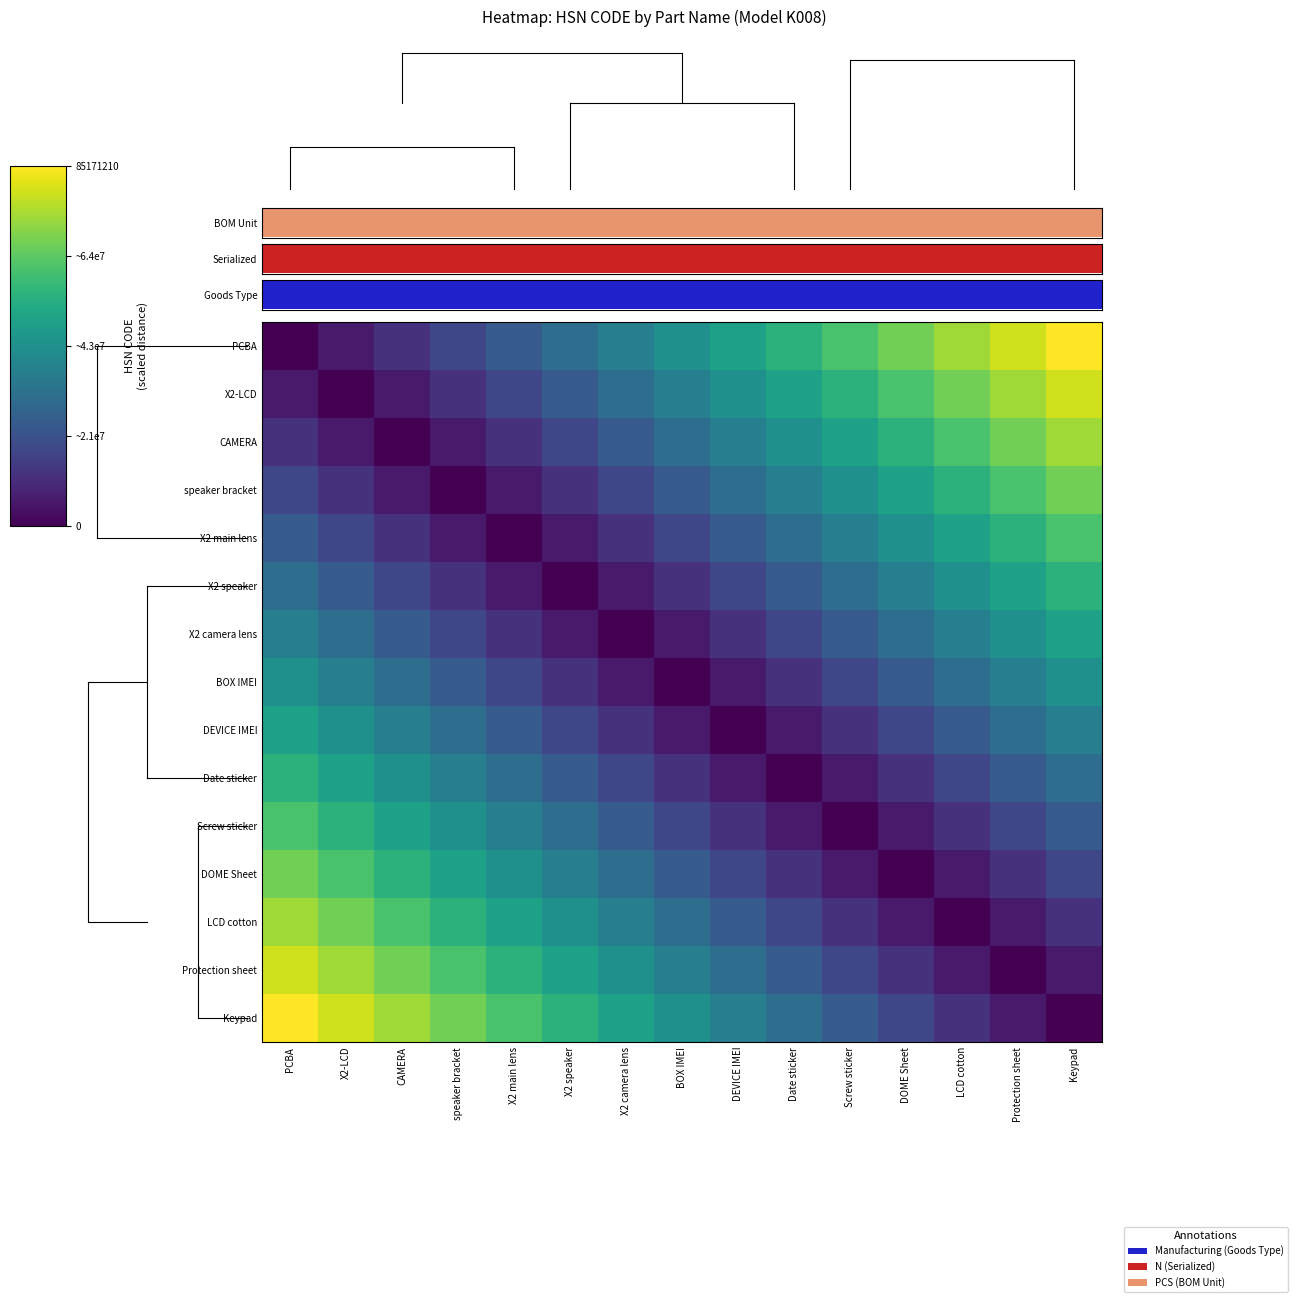

Reading right to left, list all the values displayed in this chart.

PCBA: Keypad=85171210.0	Protection sheet=79087552.1	LCD cotton=73003894.3	DOME Sheet=66920236.4	Screw sticker=60836578.6	Date sticker=54752920.7	DEVICE IMEI=48669262.9	BOX IMEI=42585605.0	X2 camera lens=36501947.1	X2 speaker=30418289.3	X2 main lens=24334631.4	speaker bracket=18250973.6	CAMERA=12167315.7	X2-LCD=6083657.9	PCBA=0.0
X2-LCD: Keypad=79087552.1	Protection sheet=73003894.3	LCD cotton=66920236.4	DOME Sheet=60836578.6	Screw sticker=54752920.7	Date sticker=48669262.9	DEVICE IMEI=42585605.0	BOX IMEI=36501947.1	X2 camera lens=30418289.3	X2 speaker=24334631.4	X2 main lens=18250973.6	speaker bracket=12167315.7	CAMERA=6083657.9	X2-LCD=0.0	PCBA=6083657.9
CAMERA: Keypad=73003894.3	Protection sheet=66920236.4	LCD cotton=60836578.6	DOME Sheet=54752920.7	Screw sticker=48669262.9	Date sticker=42585605.0	DEVICE IMEI=36501947.1	BOX IMEI=30418289.3	X2 camera lens=24334631.4	X2 speaker=18250973.6	X2 main lens=12167315.7	speaker bracket=6083657.9	CAMERA=0.0	X2-LCD=6083657.9	PCBA=12167315.7
speaker bracket: Keypad=66920236.4	Protection sheet=60836578.6	LCD cotton=54752920.7	DOME Sheet=48669262.9	Screw sticker=42585605.0	Date sticker=36501947.1	DEVICE IMEI=30418289.3	BOX IMEI=24334631.4	X2 camera lens=18250973.6	X2 speaker=12167315.7	X2 main lens=6083657.9	speaker bracket=0.0	CAMERA=6083657.9	X2-LCD=12167315.7	PCBA=18250973.6
X2 main lens: Keypad=60836578.6	Protection sheet=54752920.7	LCD cotton=48669262.9	DOME Sheet=42585605.0	Screw sticker=36501947.1	Date sticker=30418289.3	DEVICE IMEI=24334631.4	BOX IMEI=18250973.6	X2 camera lens=12167315.7	X2 speaker=6083657.9	X2 main lens=0.0	speaker bracket=6083657.9	CAMERA=12167315.7	X2-LCD=18250973.6	PCBA=24334631.4
X2 speaker: Keypad=54752920.7	Protection sheet=48669262.9	LCD cotton=42585605.0	DOME Sheet=36501947.1	Screw sticker=30418289.3	Date sticker=24334631.4	DEVICE IMEI=18250973.6	BOX IMEI=12167315.7	X2 camera lens=6083657.9	X2 speaker=0.0	X2 main lens=6083657.9	speaker bracket=12167315.7	CAMERA=18250973.6	X2-LCD=24334631.4	PCBA=30418289.3
X2 camera lens: Keypad=48669262.9	Protection sheet=42585605.0	LCD cotton=36501947.1	DOME Sheet=30418289.3	Screw sticker=24334631.4	Date sticker=18250973.6	DEVICE IMEI=12167315.7	BOX IMEI=6083657.9	X2 camera lens=0.0	X2 speaker=6083657.9	X2 main lens=12167315.7	speaker bracket=18250973.6	CAMERA=24334631.4	X2-LCD=30418289.3	PCBA=36501947.1
BOX IMEI: Keypad=42585605.0	Protection sheet=36501947.1	LCD cotton=30418289.3	DOME Sheet=24334631.4	Screw sticker=18250973.6	Date sticker=12167315.7	DEVICE IMEI=6083657.9	BOX IMEI=0.0	X2 camera lens=6083657.9	X2 speaker=12167315.7	X2 main lens=18250973.6	speaker bracket=24334631.4	CAMERA=30418289.3	X2-LCD=36501947.1	PCBA=42585605.0
DEVICE IMEI: Keypad=36501947.1	Protection sheet=30418289.3	LCD cotton=24334631.4	DOME Sheet=18250973.6	Screw sticker=12167315.7	Date sticker=6083657.9	DEVICE IMEI=0.0	BOX IMEI=6083657.9	X2 camera lens=12167315.7	X2 speaker=18250973.6	X2 main lens=24334631.4	speaker bracket=30418289.3	CAMERA=36501947.1	X2-LCD=42585605.0	PCBA=48669262.9
Date sticker: Keypad=30418289.3	Protection sheet=24334631.4	LCD cotton=18250973.6	DOME Sheet=12167315.7	Screw sticker=6083657.9	Date sticker=0.0	DEVICE IMEI=6083657.9	BOX IMEI=12167315.7	X2 camera lens=18250973.6	X2 speaker=24334631.4	X2 main lens=30418289.3	speaker bracket=36501947.1	CAMERA=42585605.0	X2-LCD=48669262.9	PCBA=54752920.7
Screw sticker: Keypad=24334631.4	Protection sheet=18250973.6	LCD cotton=12167315.7	DOME Sheet=6083657.9	Screw sticker=0.0	Date sticker=6083657.9	DEVICE IMEI=12167315.7	BOX IMEI=18250973.6	X2 camera lens=24334631.4	X2 speaker=30418289.3	X2 main lens=36501947.1	speaker bracket=42585605.0	CAMERA=48669262.9	X2-LCD=54752920.7	PCBA=60836578.6
DOME Sheet: Keypad=18250973.6	Protection sheet=12167315.7	LCD cotton=6083657.9	DOME Sheet=0.0	Screw sticker=6083657.9	Date sticker=12167315.7	DEVICE IMEI=18250973.6	BOX IMEI=24334631.4	X2 camera lens=30418289.3	X2 speaker=36501947.1	X2 main lens=42585605.0	speaker bracket=48669262.9	CAMERA=54752920.7	X2-LCD=60836578.6	PCBA=66920236.4
LCD cotton: Keypad=12167315.7	Protection sheet=6083657.9	LCD cotton=0.0	DOME Sheet=6083657.9	Screw sticker=12167315.7	Date sticker=18250973.6	DEVICE IMEI=24334631.4	BOX IMEI=30418289.3	X2 camera lens=36501947.1	X2 speaker=42585605.0	X2 main lens=48669262.9	speaker bracket=54752920.7	CAMERA=60836578.6	X2-LCD=66920236.4	PCBA=73003894.3
Protection sheet: Keypad=6083657.9	Protection sheet=0.0	LCD cotton=6083657.9	DOME Sheet=12167315.7	Screw sticker=18250973.6	Date sticker=24334631.4	DEVICE IMEI=30418289.3	BOX IMEI=36501947.1	X2 camera lens=42585605.0	X2 speaker=48669262.9	X2 main lens=54752920.7	speaker bracket=60836578.6	CAMERA=66920236.4	X2-LCD=73003894.3	PCBA=79087552.1
Keypad: Keypad=0.0	Protection sheet=6083657.9	LCD cotton=12167315.7	DOME Sheet=18250973.6	Screw sticker=24334631.4	Date sticker=30418289.3	DEVICE IMEI=36501947.1	BOX IMEI=42585605.0	X2 camera lens=48669262.9	X2 speaker=54752920.7	X2 main lens=60836578.6	speaker bracket=66920236.4	CAMERA=73003894.3	X2-LCD=79087552.1	PCBA=85171210.0